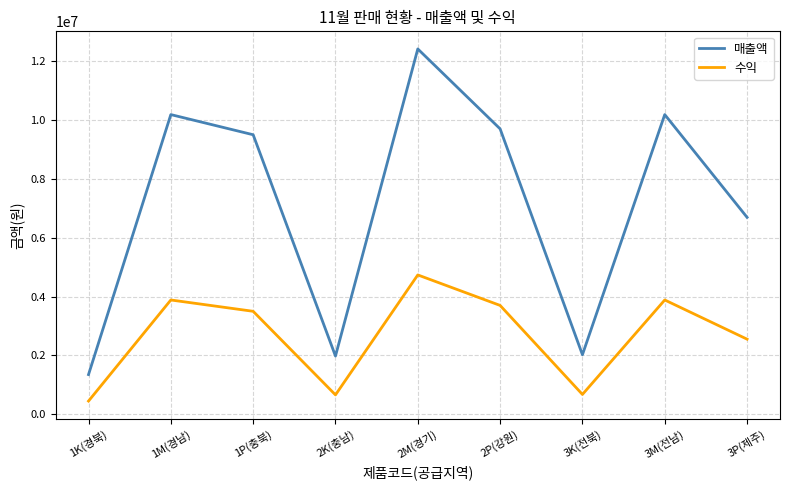

Count the number of categories in the chart.

9